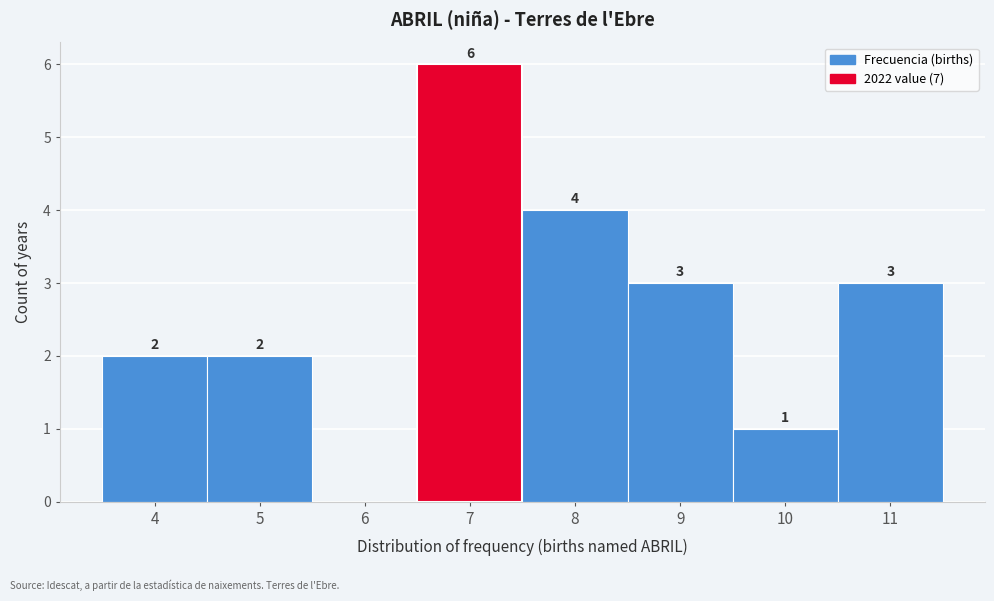

Which range on the x-axis has the tallest bar?

6.5 to 7.5